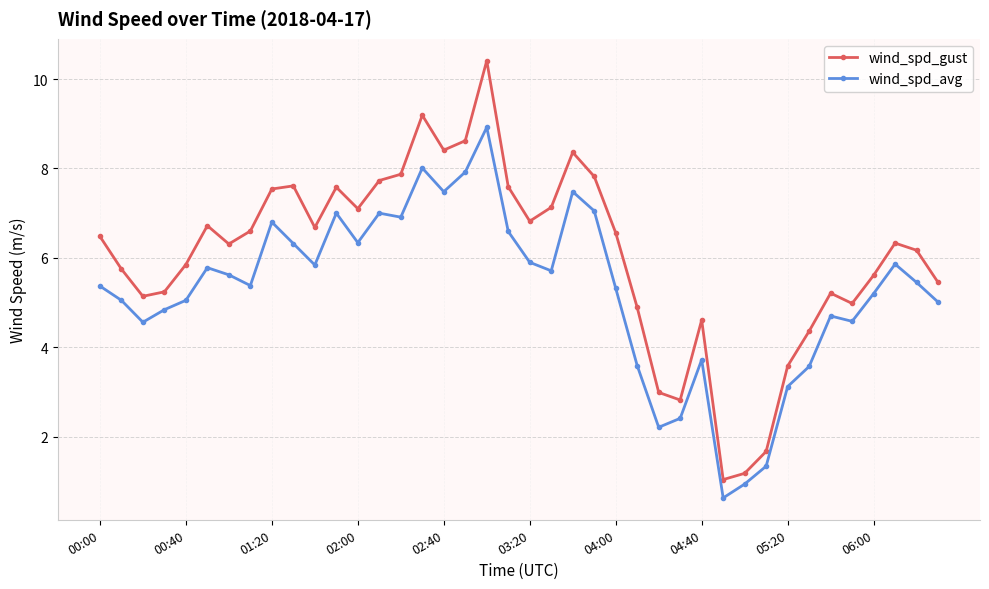

Does the chart display data point markers on the line(s)?

Yes